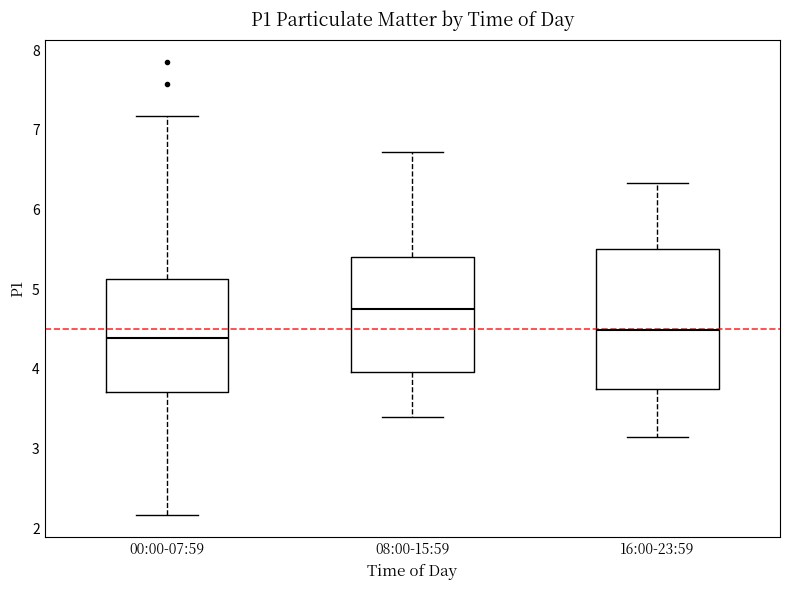

Comparing the boxes themselves (not the whiskers), which one is the tallest?

16:00-23:59